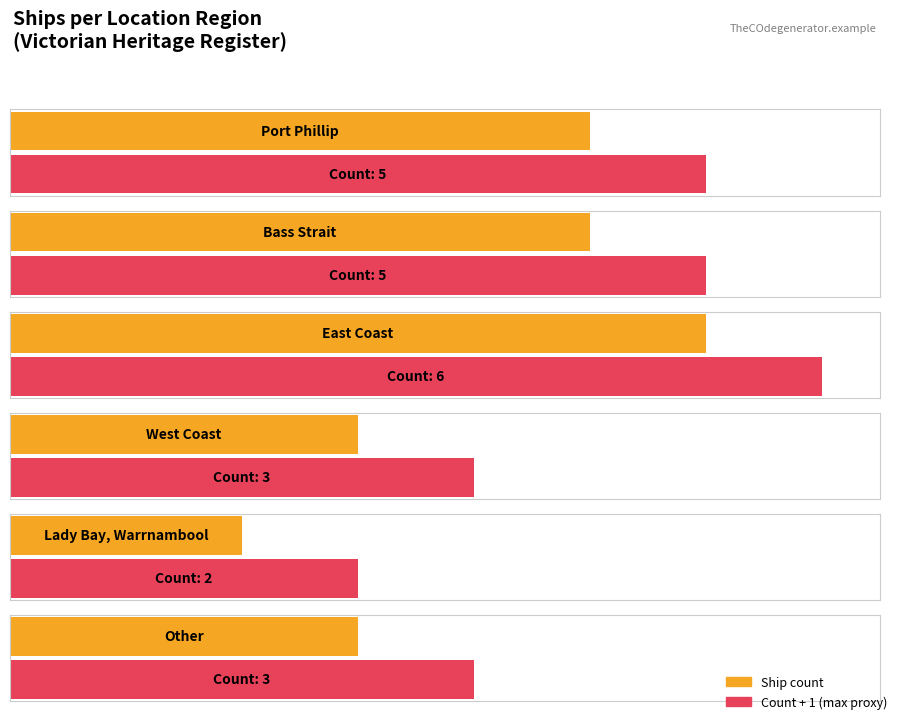

Reading left to right, transcribe all the data shown in this chart.

Port Phillip=5	Bass Strait=5	East Coast=6	West Coast=3	Lady Bay, Warrnambool=2	Other=3